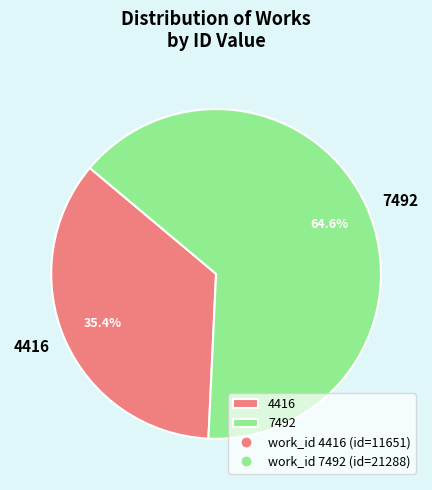

Does 7492 represent more than half of the total?

Yes